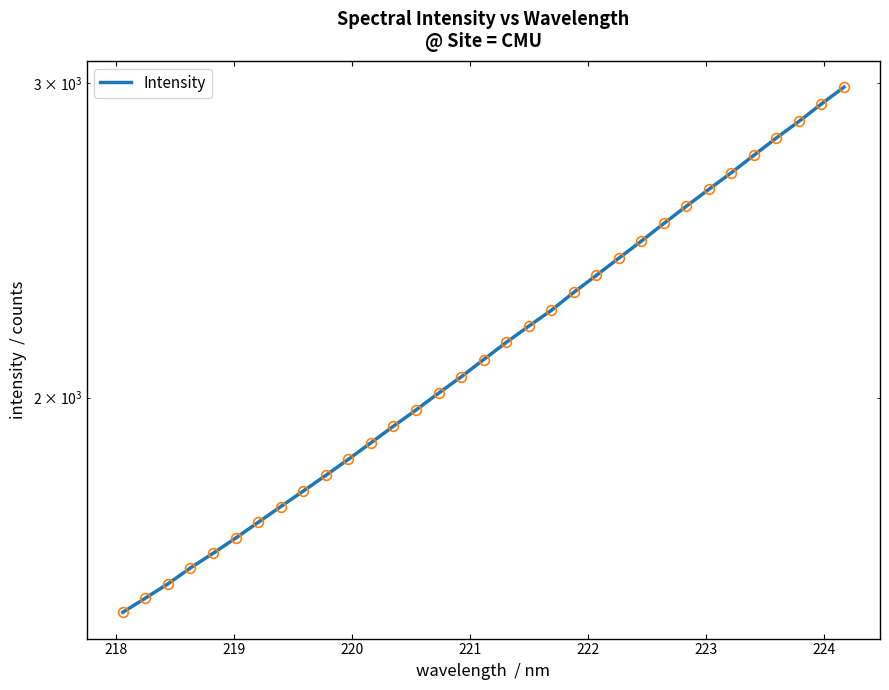

The value at 28 is 701.1. True or false?

False